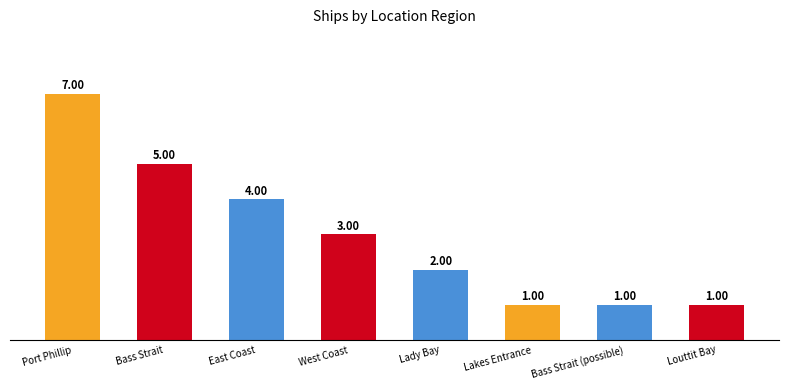

Reading left to right, what are all the values shown in this chart?

7	5	4	3	2	1	1	1